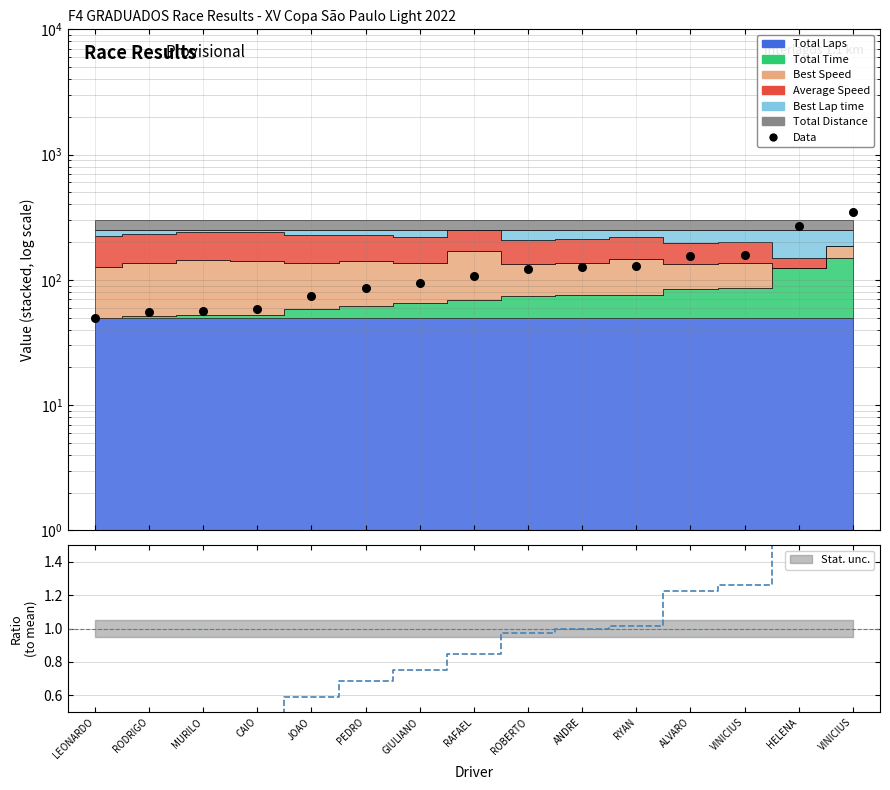

What is the ratio of the value at MURILO to the value at ROBERTO?

0.5